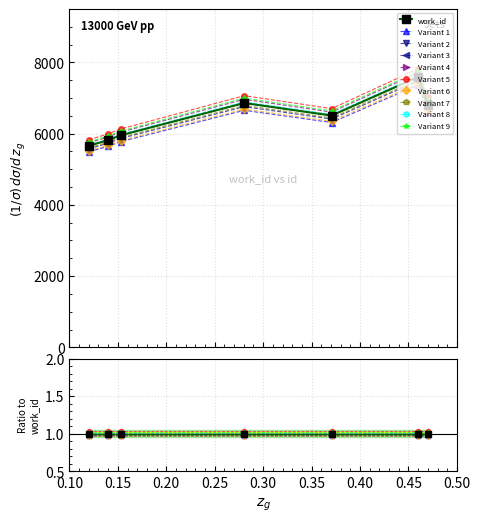

How many points are higher than both their immediate neighbors (excluding endpoints)?

2